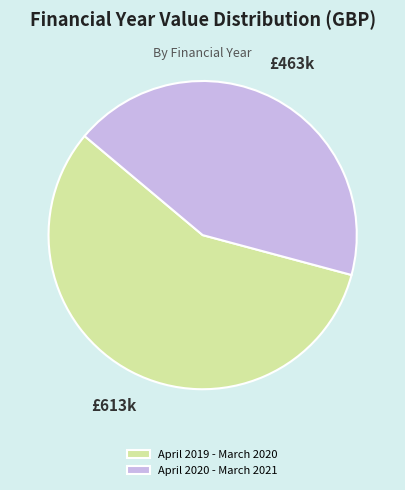

What is the smallest slice in the pie chart?

April 2020 - March 2021